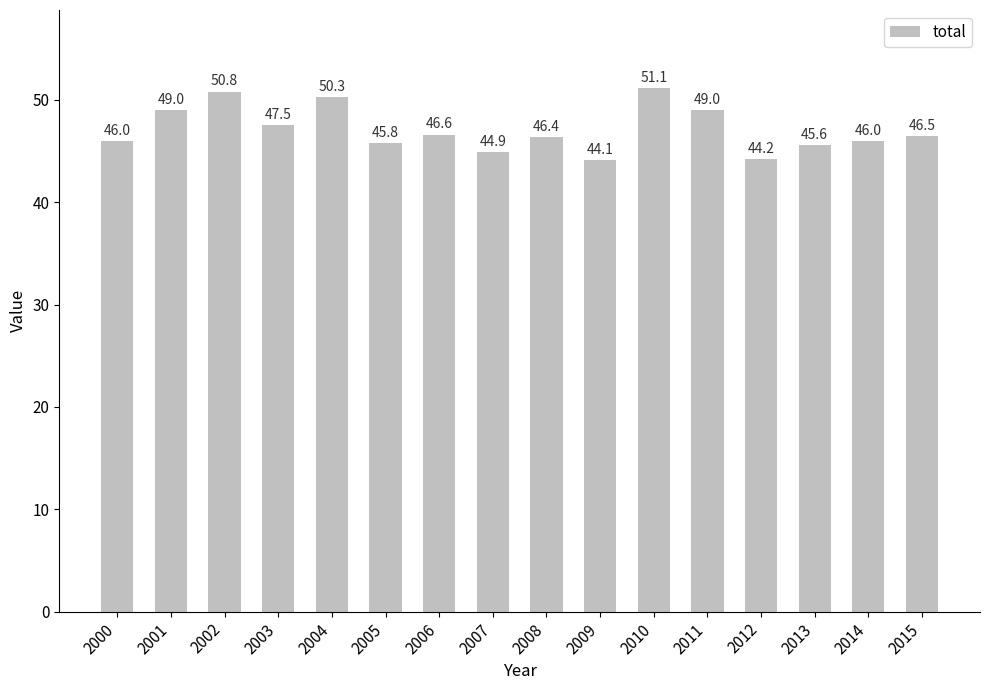

At which category does the chart reach its minimum across all series?

2009